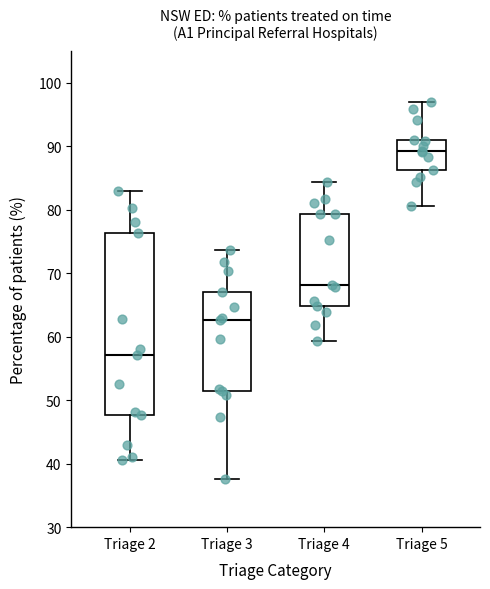

Where does the median line of the box for Triage 5 sit on the y-axis? The values are not printed on the chart, so give them approximately, as read against the axis.

89